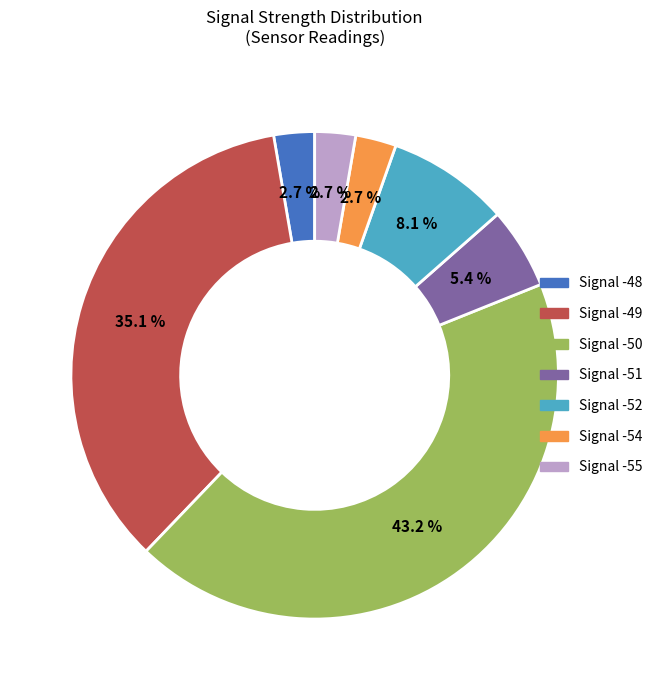

What is the ratio of the value at Signal -51 to the value at Signal -54?

2.0